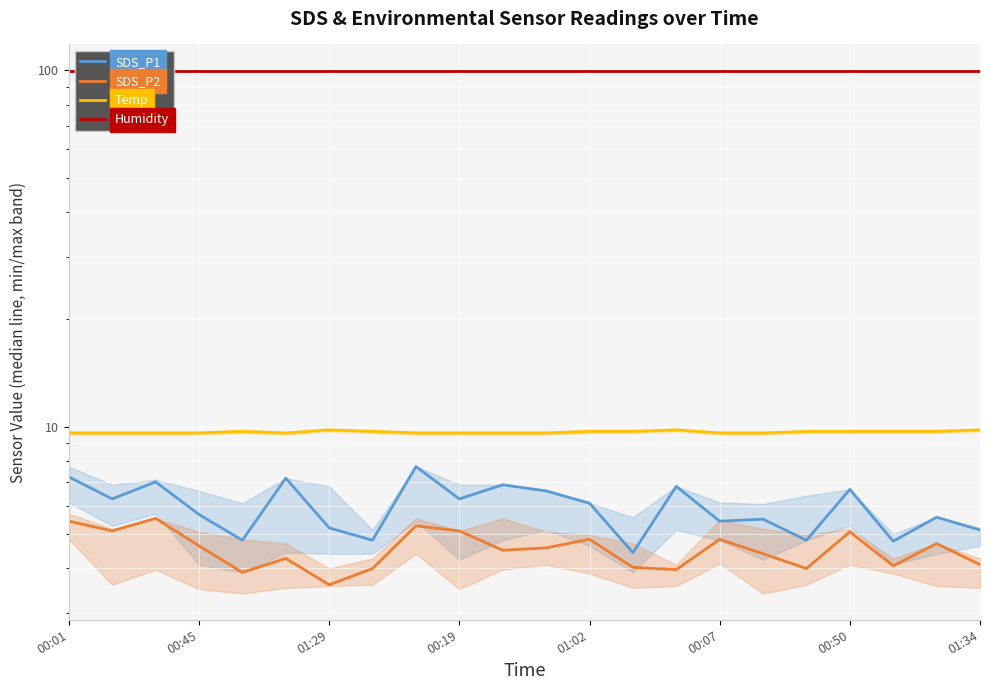

Rank the series by their maximum value, from highest to lowest.

Humidity, Temp, SDS_P1, SDS_P2